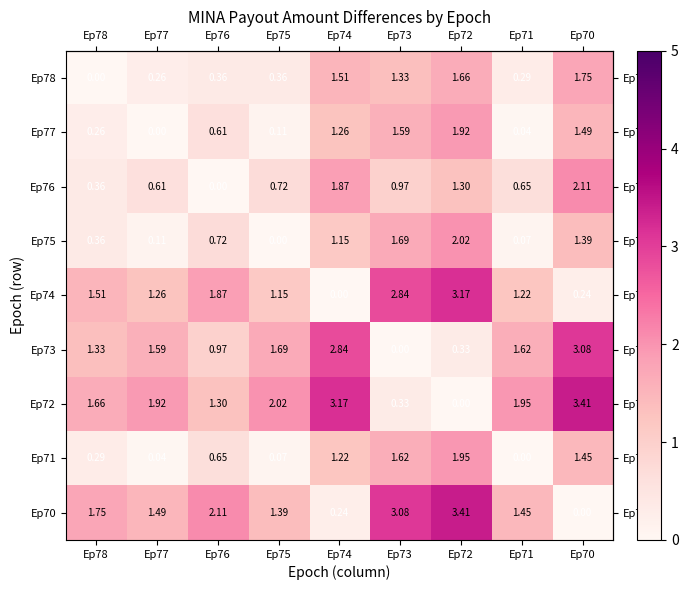

What is the maximum value shown in the chart?

3.4